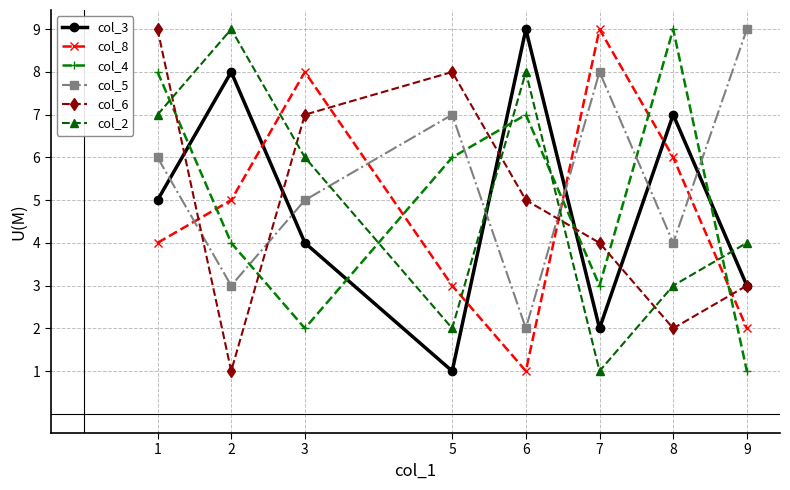

Count the number of categories in the chart.

8